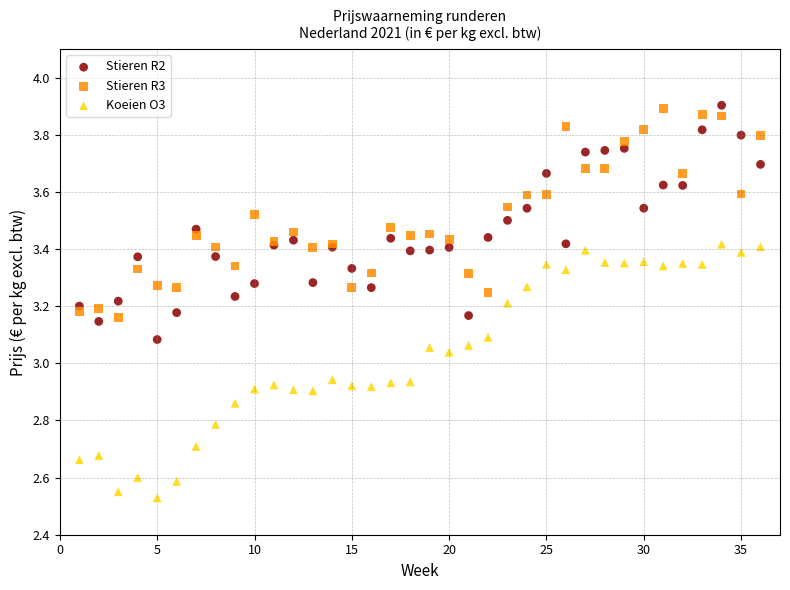

What are all the series names shown in the legend?

Stieren R2, Stieren R3, Koeien O3